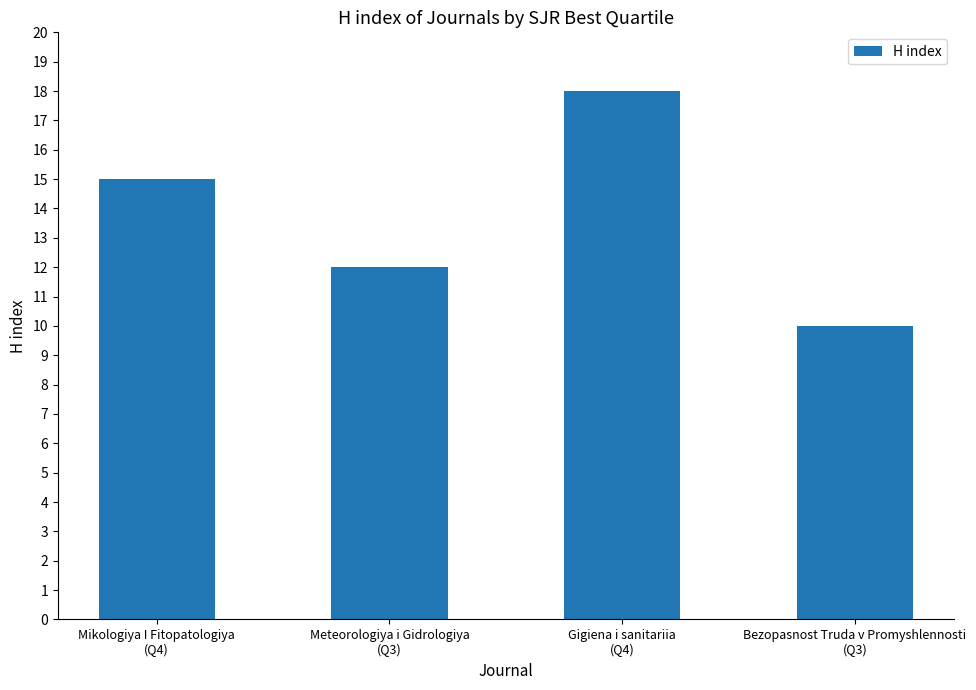

The value at Mikologiya I Fitopatologiya
(Q4) is 15. True or false?

True